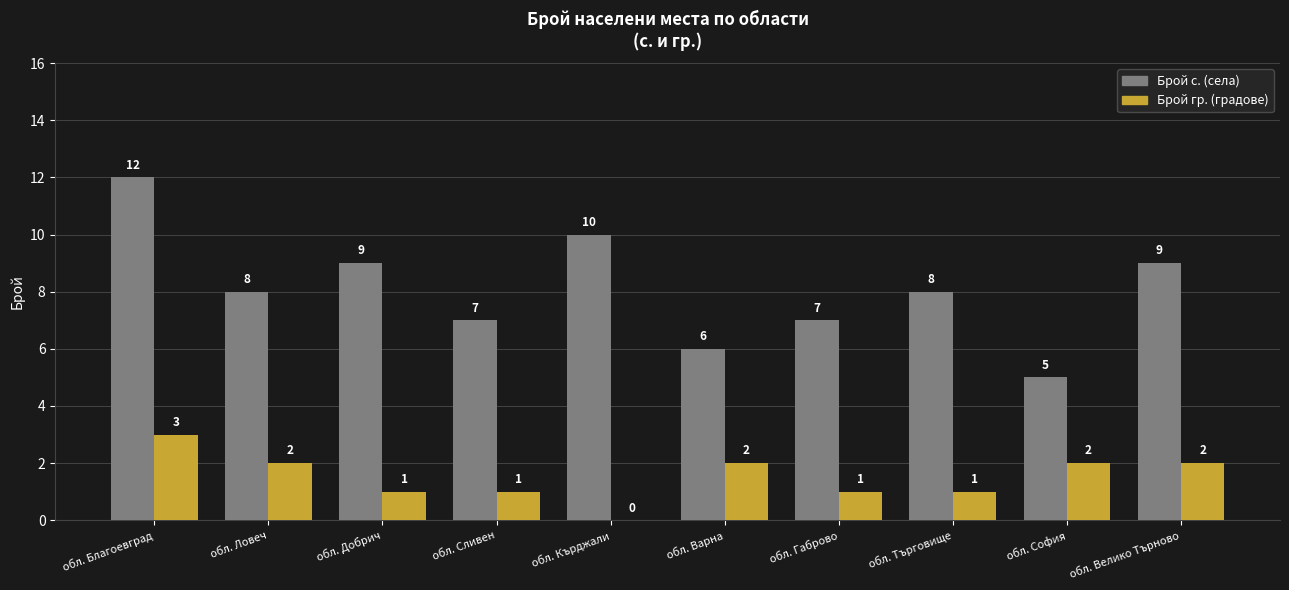

What is the maximum value for Брой гр. (градове)?

3